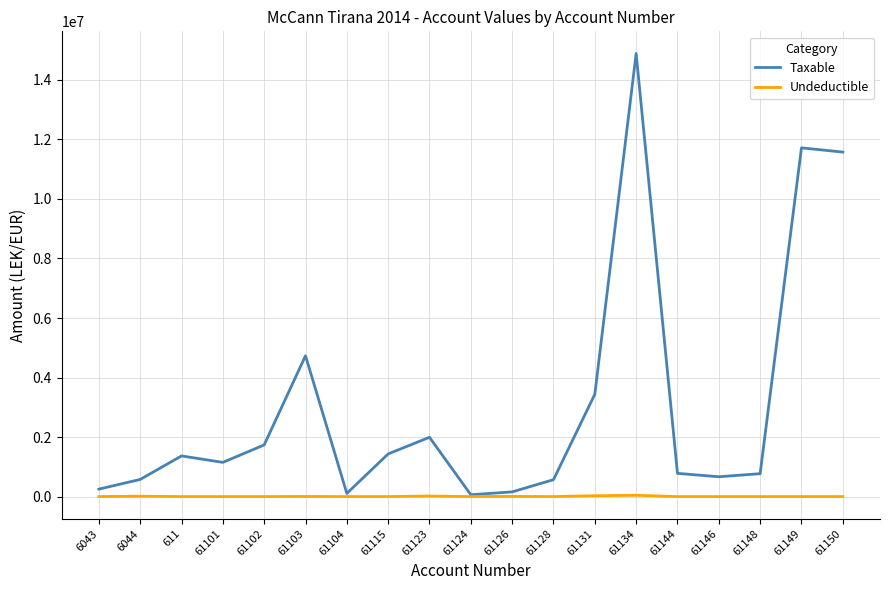

Which series has the largest range (max minus min)?

Taxable